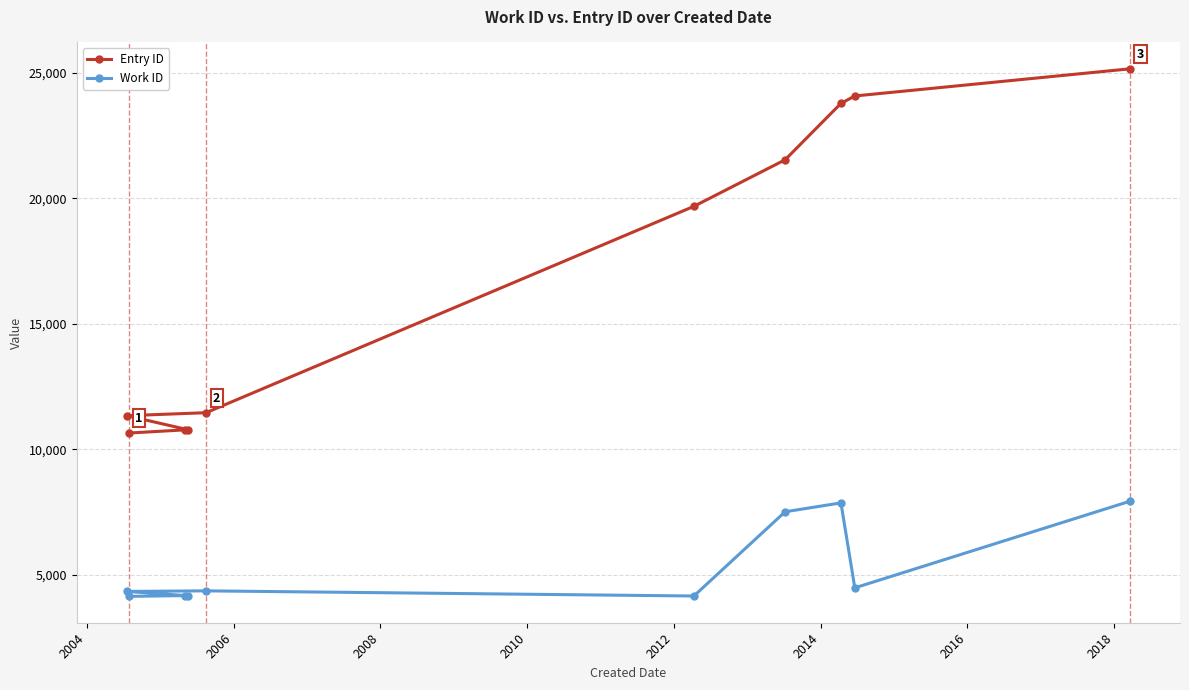

What is the difference between the second highest and second lowest values in the Work ID series?

3709